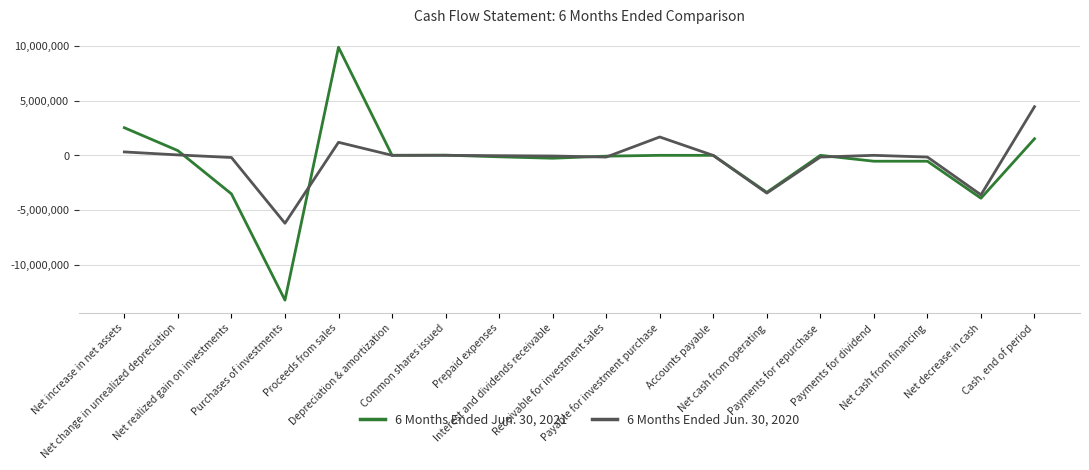

What is the average value of the 6 Months Ended Jun. 30, 2021 series?

-626206